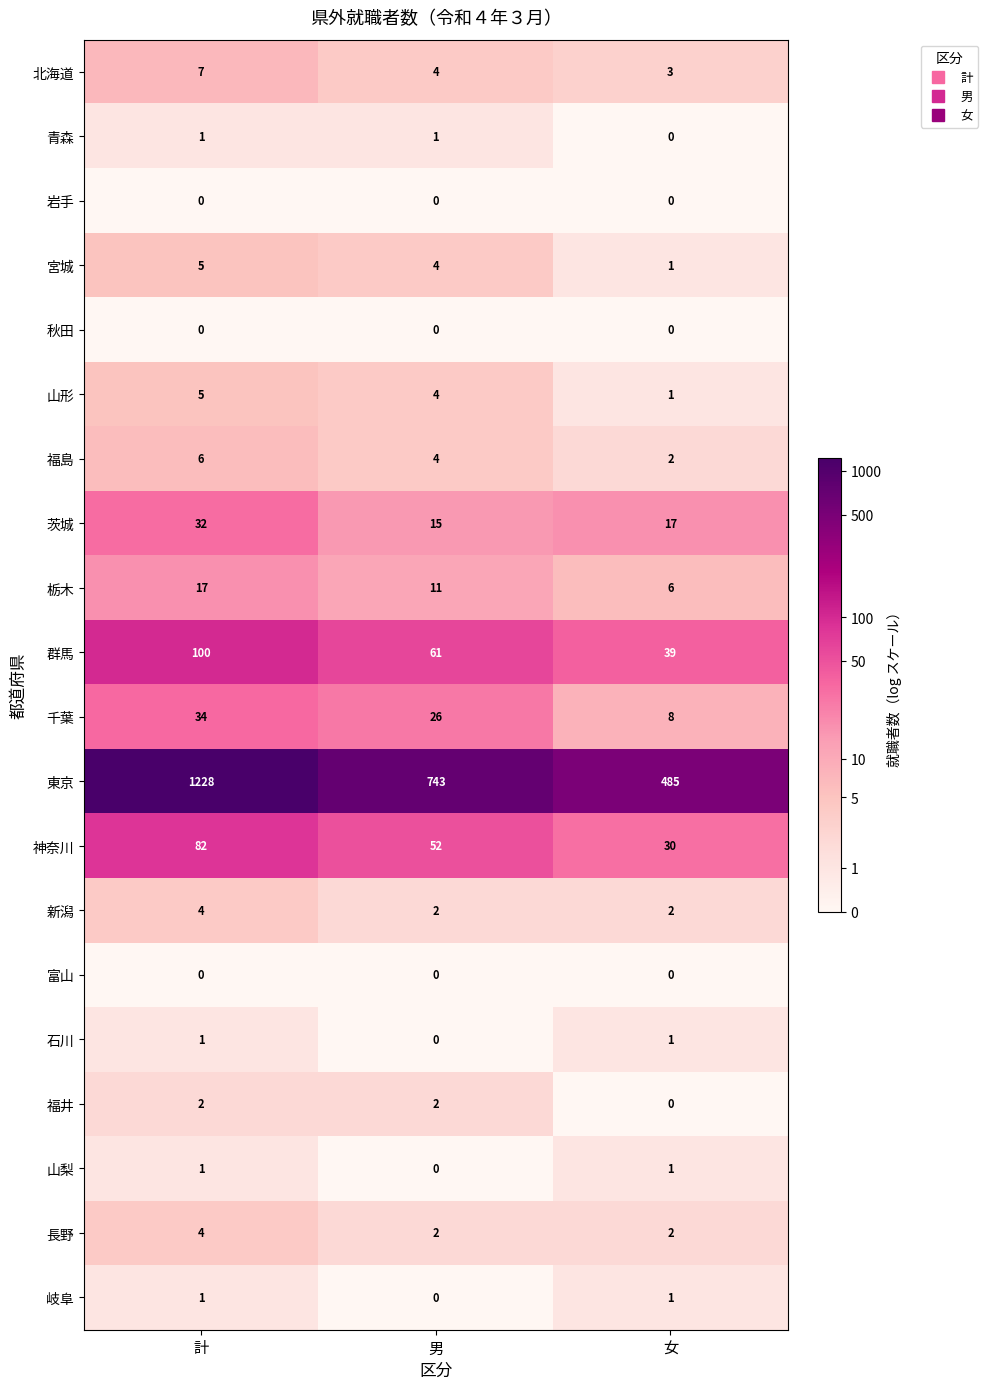

Which series has the largest total across all categories?

東京